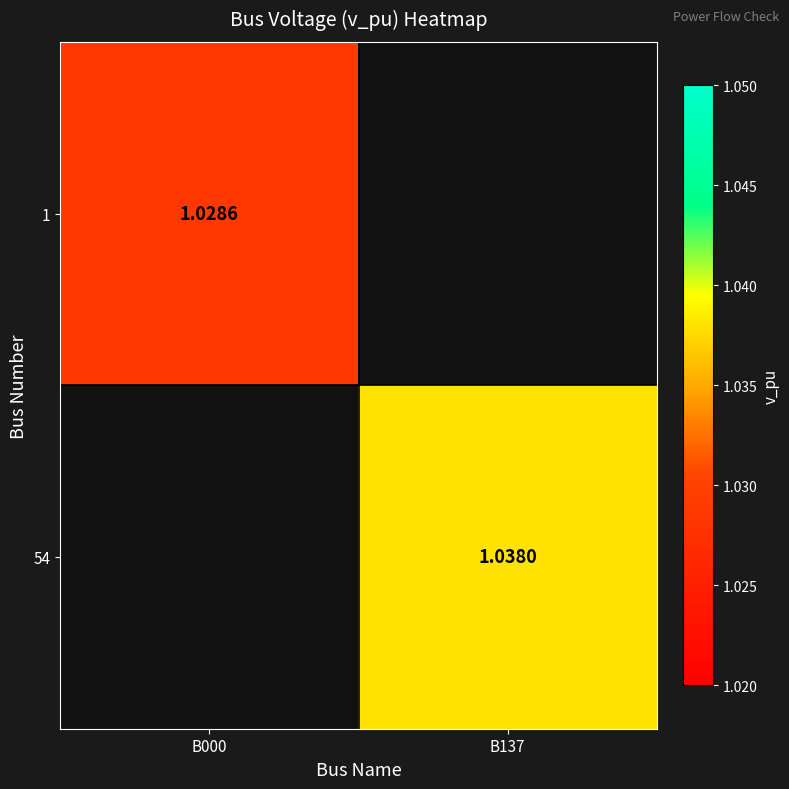

List the labels in order of 1 value, largest first.

B000, B137